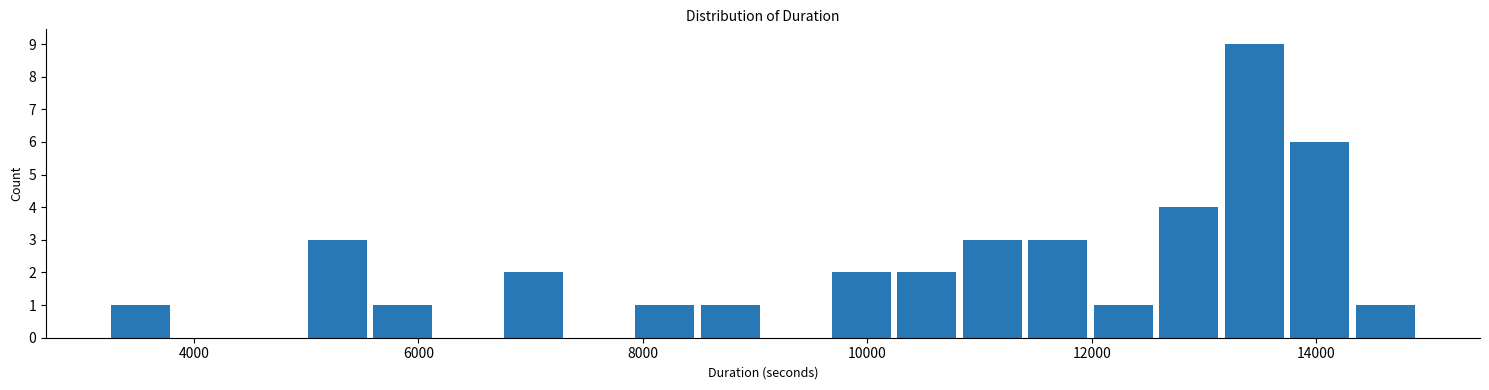

Around what value on the x-axis is the tallest bar? Give the approximate position of its centre, as read against the axis.

13400